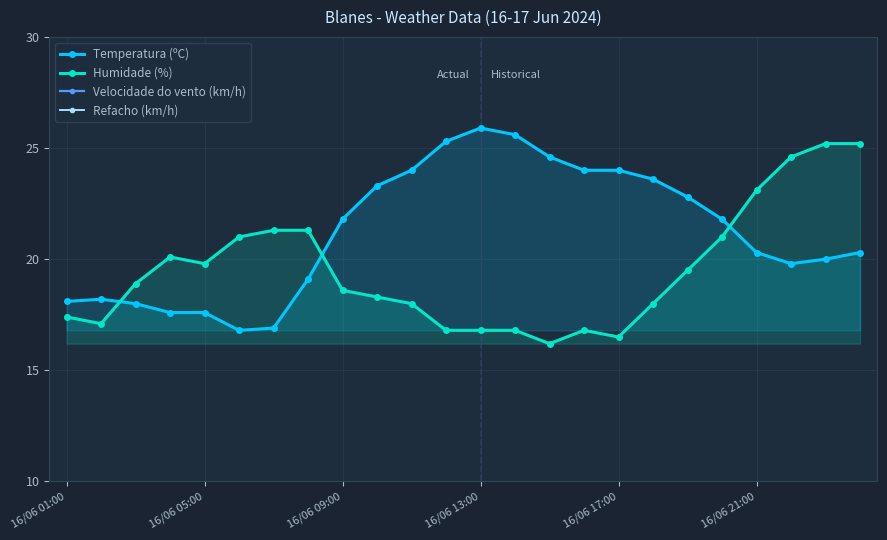

True or false: Temperatura (ºC) and Velocidade do vento (km/h) intersect in this chart.

False